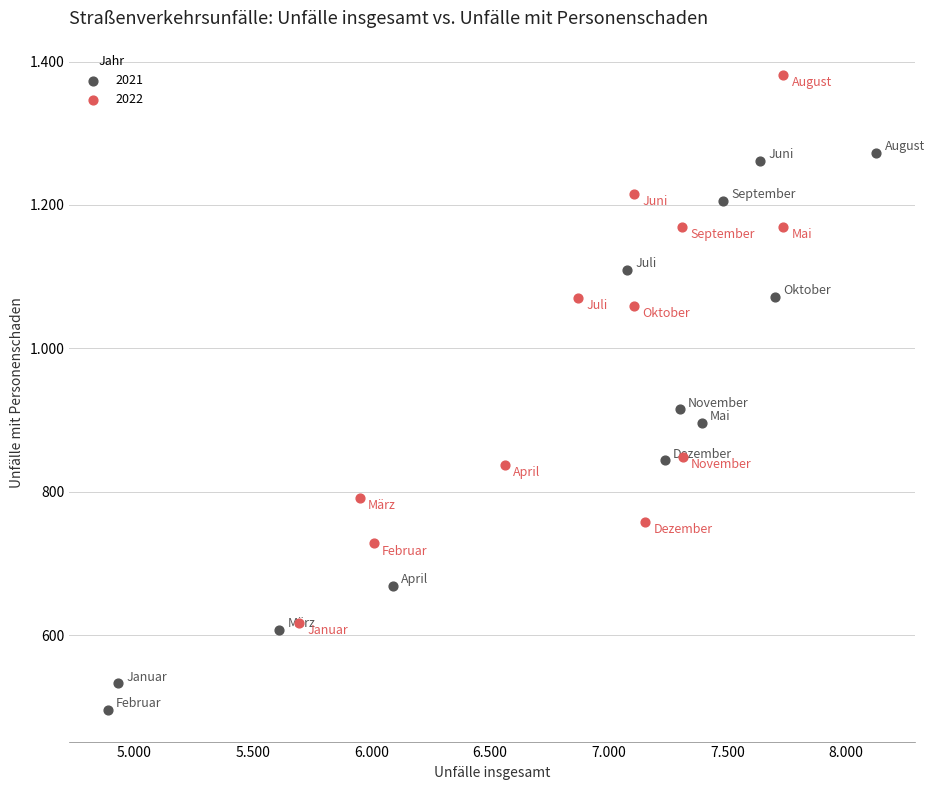

What are all the series names shown in the legend?

2021, 2022